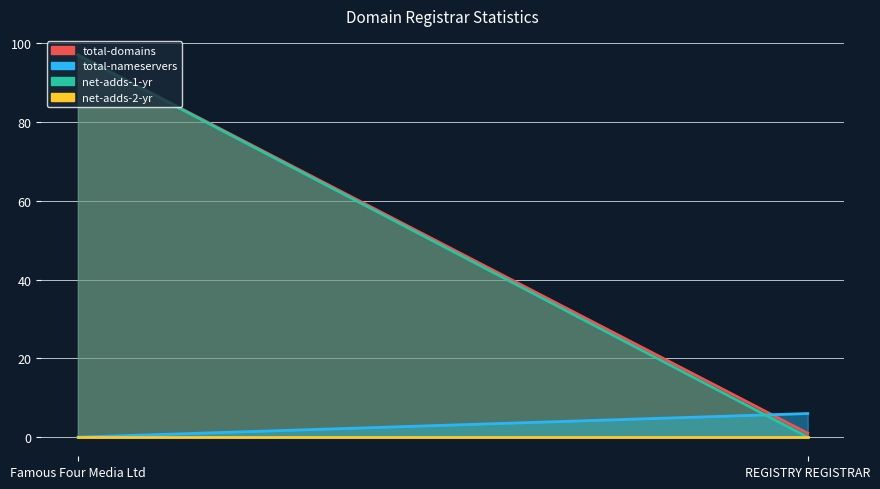

Reading left to right, extract all data points from this chart.

total-domains: 97	1
total-nameservers: 0	6
net-adds-1-yr: 97	0
net-adds-2-yr: 0	0